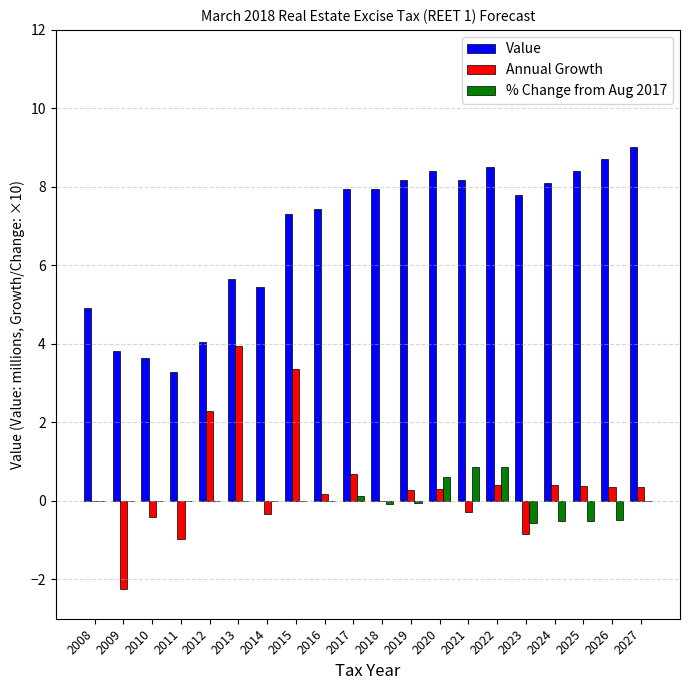

Are the bars horizontal?

No